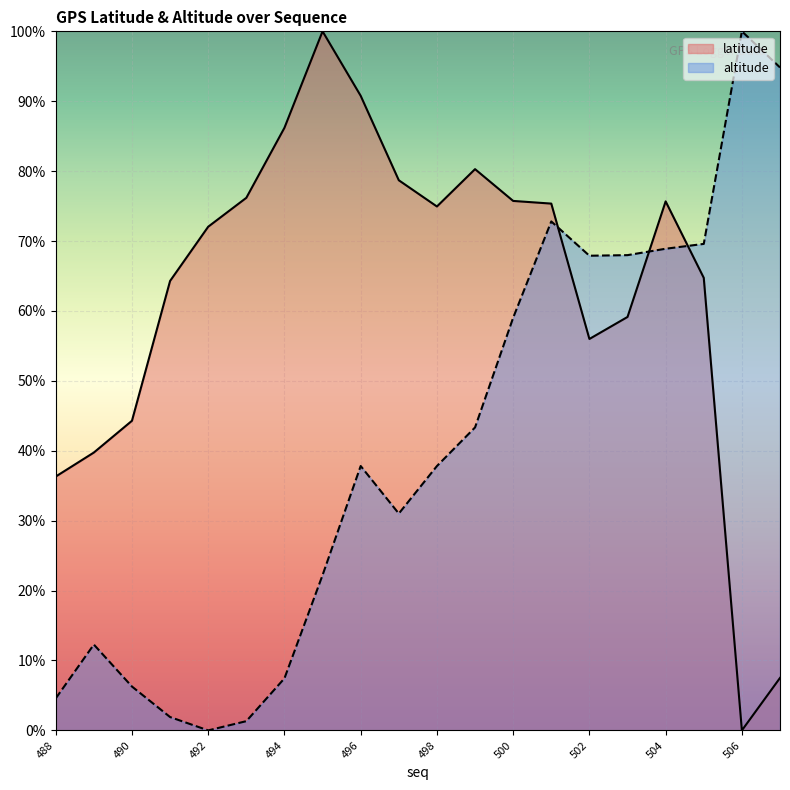

Reading right to left, extract all data points from this chart.

latitude: 507=7.5	506=0.0	505=64.7	504=75.7	503=59.1	502=56.0	501=75.4	500=75.7	499=80.3	498=74.9	497=78.7	496=90.8	495=100.0	494=86.2	493=76.2	492=72.1	491=64.3	490=44.3	489=39.7	488=36.3
altitude: 507=94.8	506=100.0	505=69.6	504=68.9	503=68.0	502=67.9	501=72.8	500=59.0	499=43.3	498=37.8	497=31.0	496=37.8	495=22.2	494=7.4	493=1.3	492=0.0	491=1.9	490=6.3	489=12.3	488=4.6